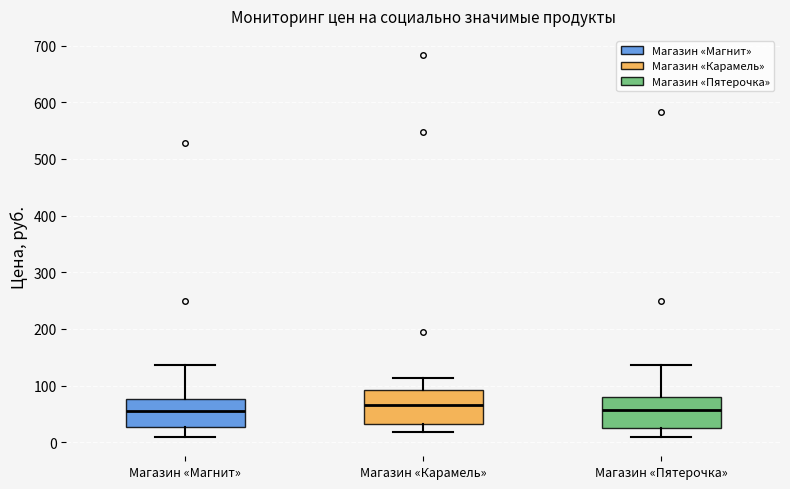

Reading left to right, transcribe this box plot: for each box, give where its median line is, the range the box spans, and where its two whiskers end, as read against the y-axis. The values are not printed on the chart, so give them approximately, as read against the axis.

Магазин «Магнит»: median 50, box 30 to 80, whiskers 10 to 140
Магазин «Карамель»: median 70, box 30 to 90, whiskers 20 to 110
Магазин «Пятерочка»: median 60, box 30 to 80, whiskers 10 to 140